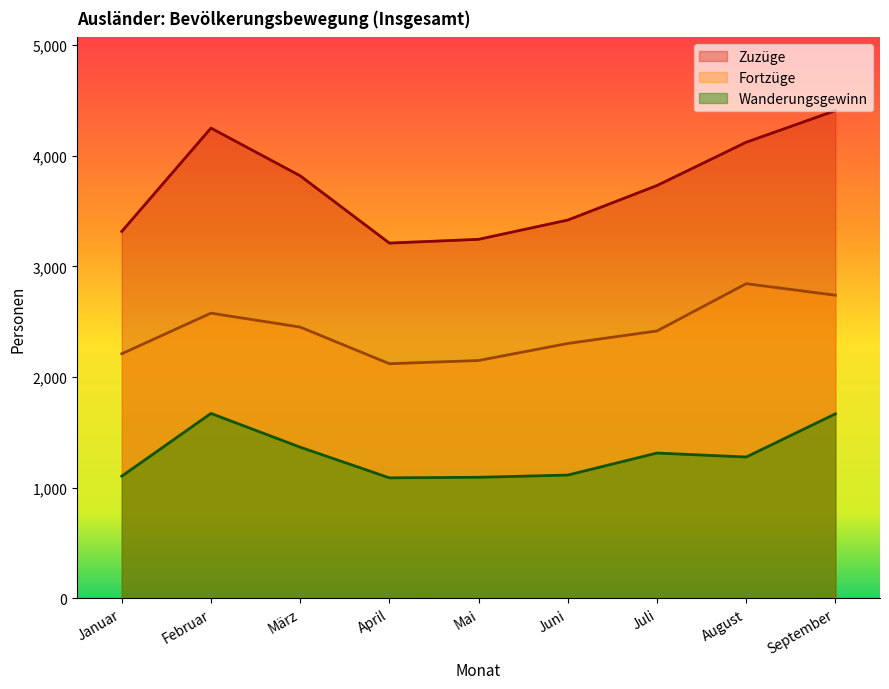

Does the chart have visible grid lines?

No